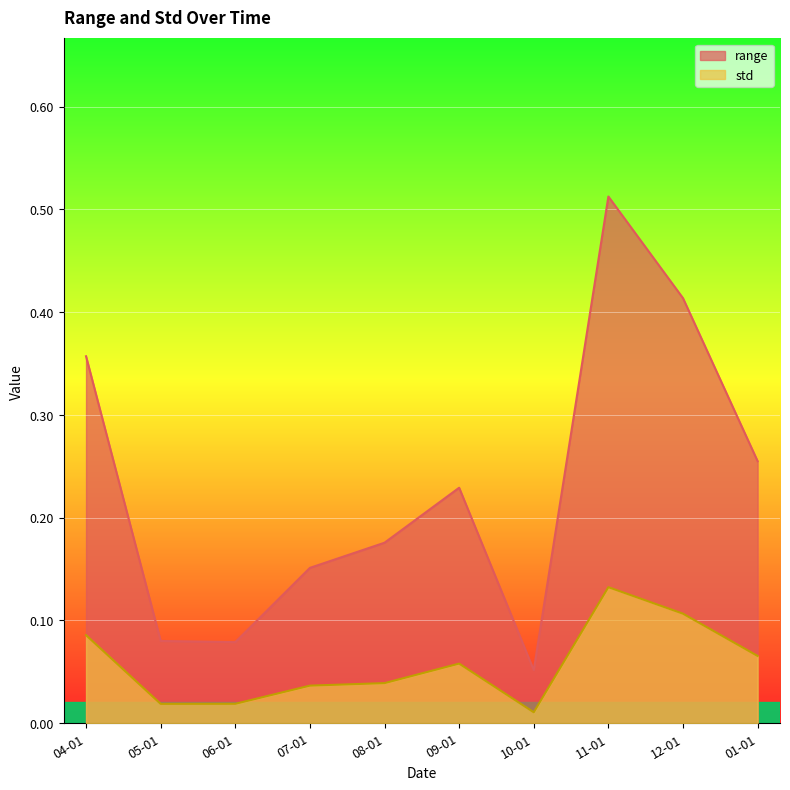

What is the sum of the range values at 10-01 and 12-01?

0.5